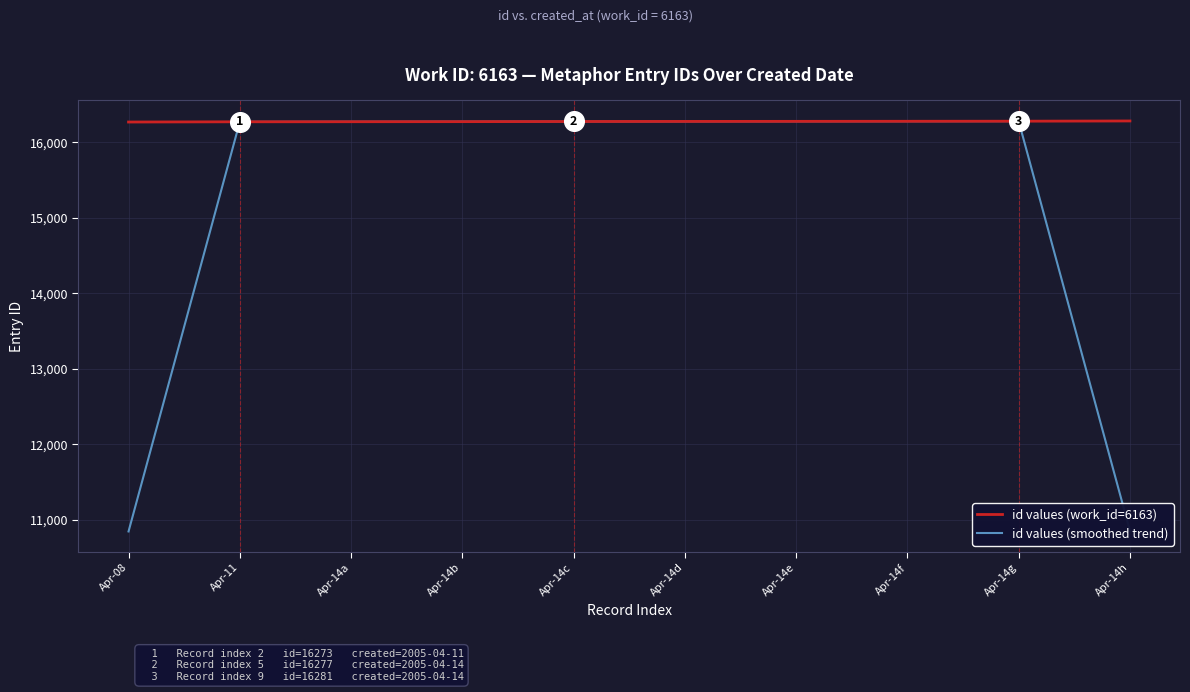

Which series has the largest total across all categories?

id values (work_id=6163)